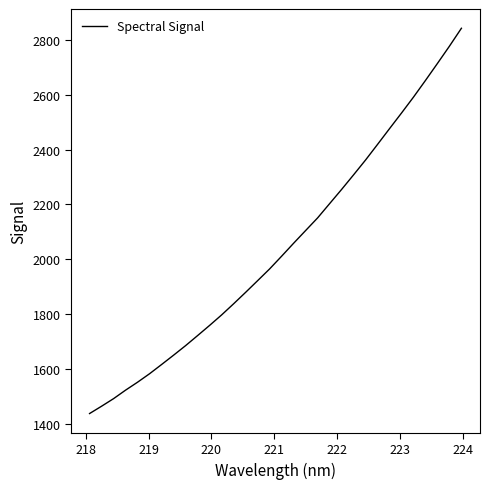

What is the smallest value displayed?

1437.7